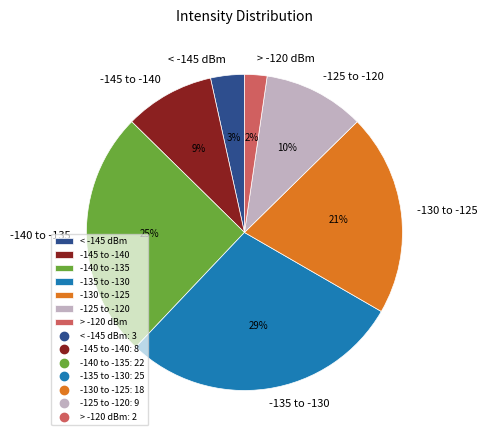

To the nearest percent, what is the combined percentage of -135 to -130 and -125 to -120?

39%